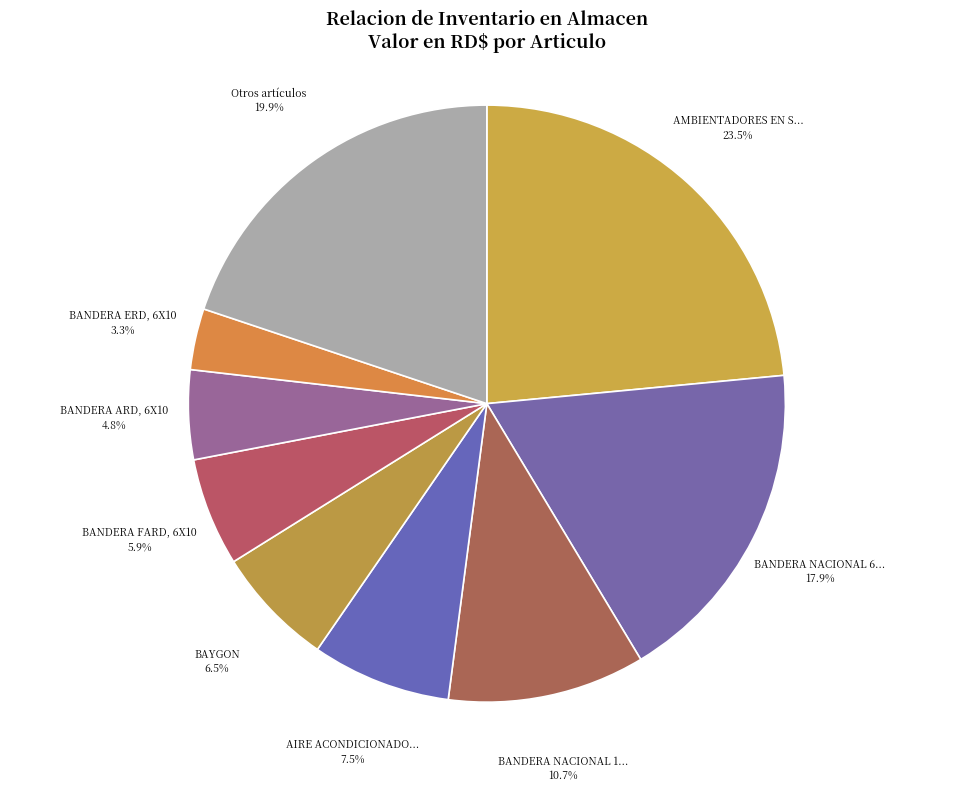

Count the number of slices in the pie.

9